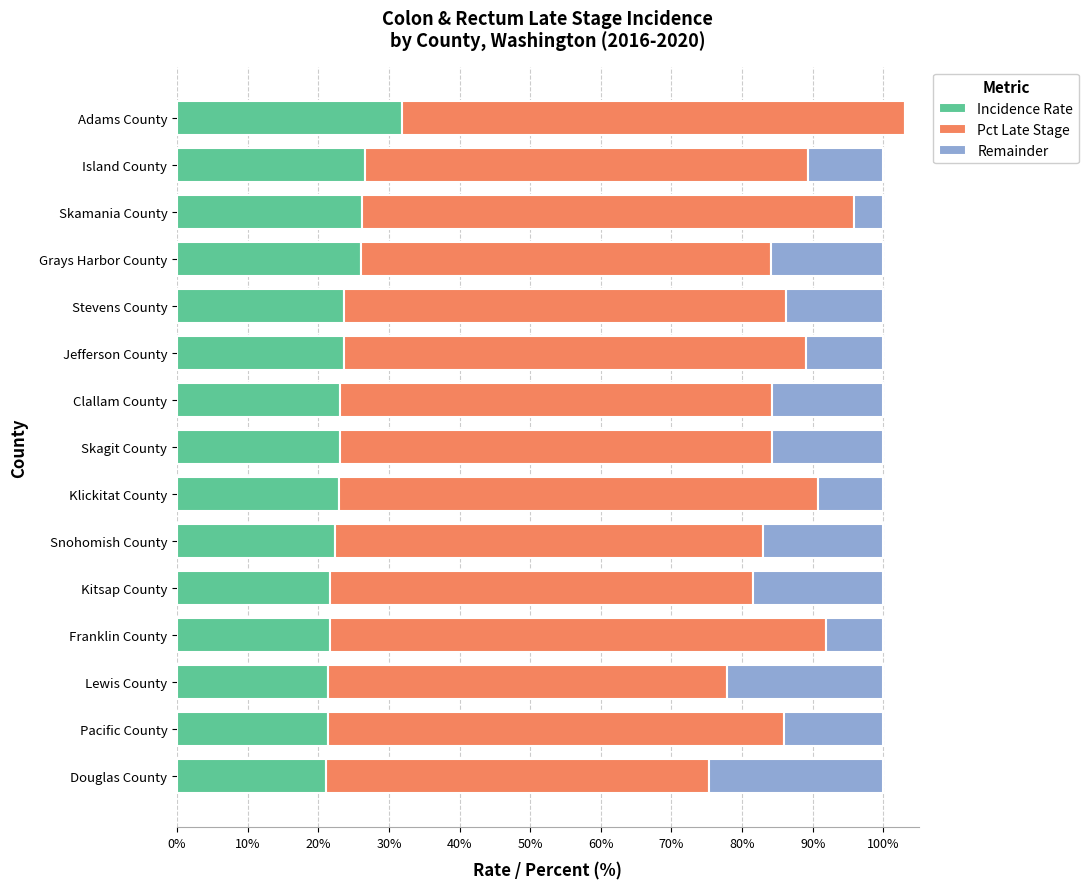

What is the total value across all series at Klickitat County?

100.0